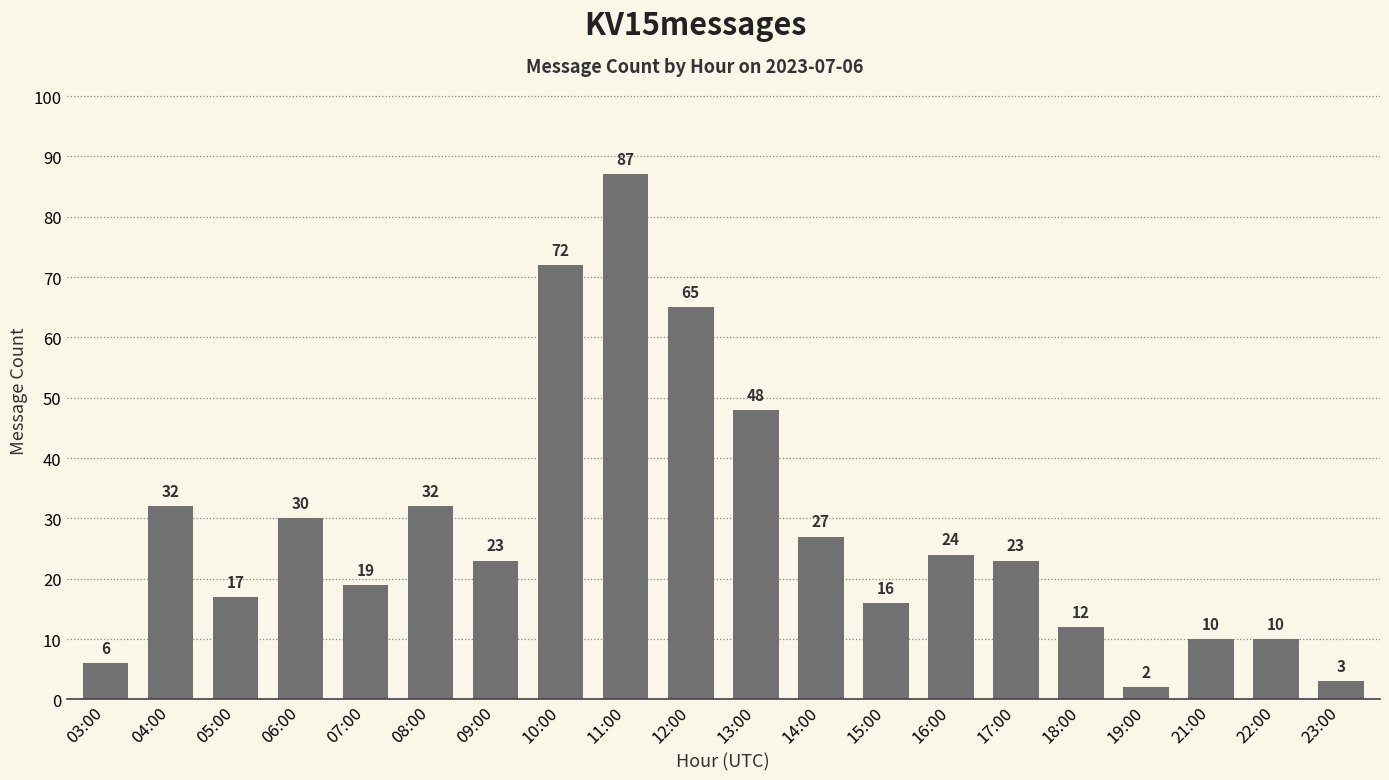

What is the sum of the values at 15:00 and 06:00?

46